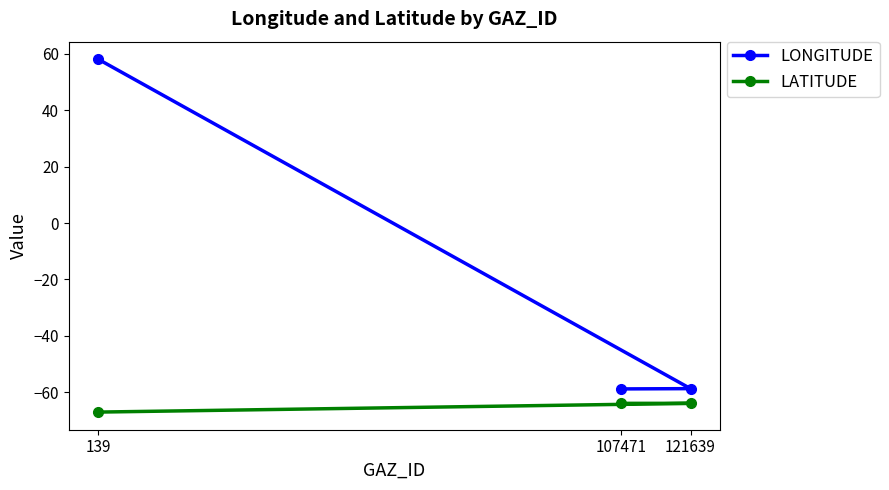

Count the number of data series in this chart.

2